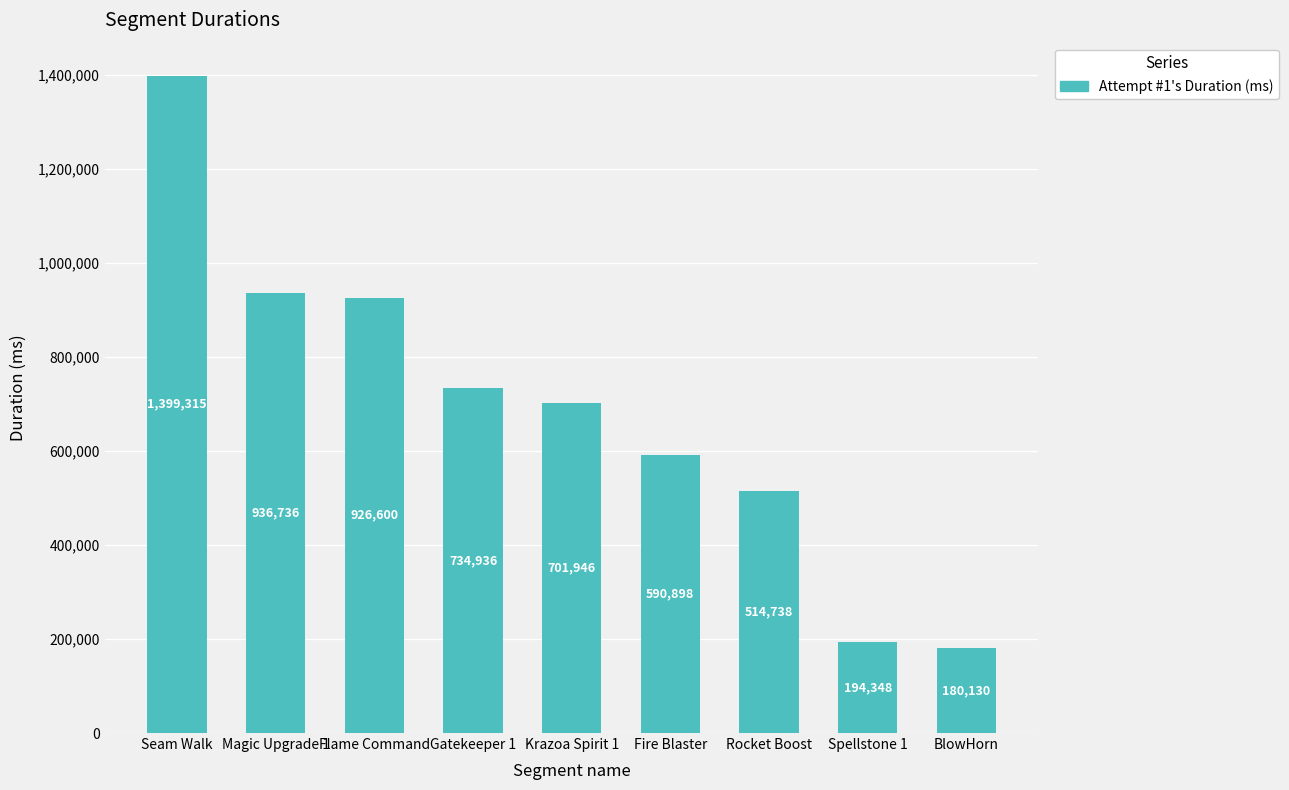

What position from the right is Krazoa Spirit 1?

5